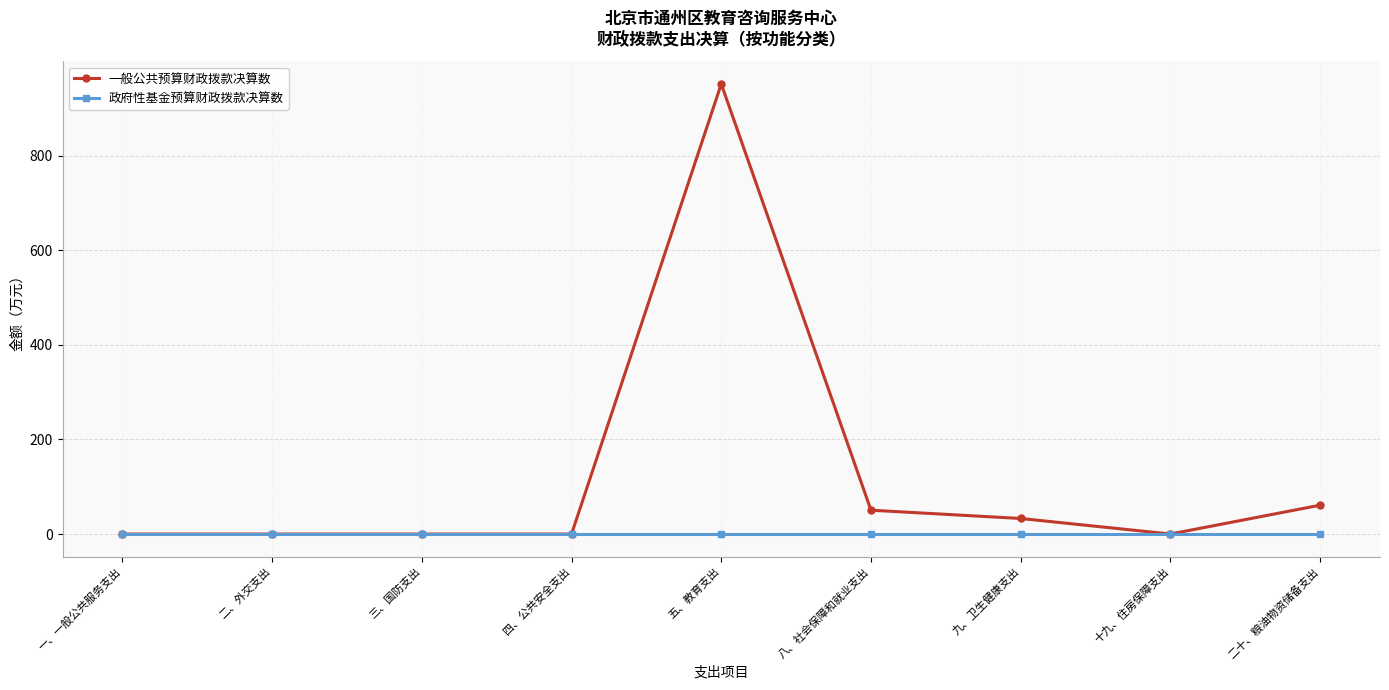

The value of 一般公共预算财政拨款决算数 at 三、国防支出 is 585.6. True or false?

False